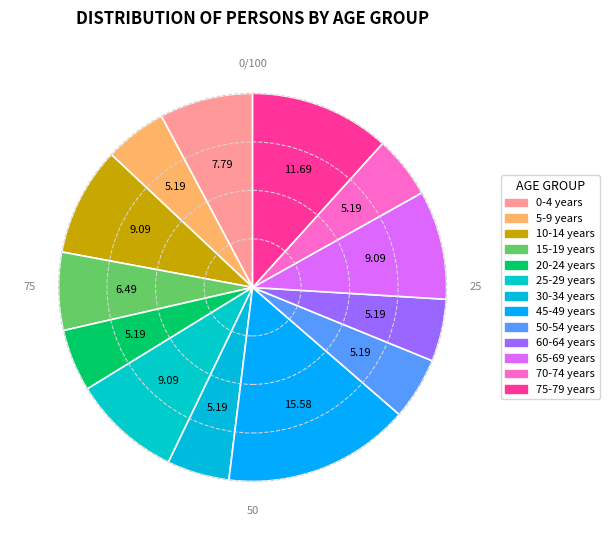

How many slices are in this pie chart?

13